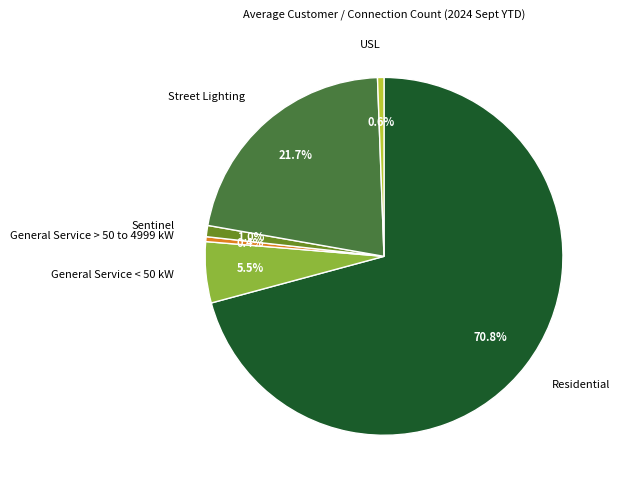

Is it true that Residential is 63% of the pie?

False